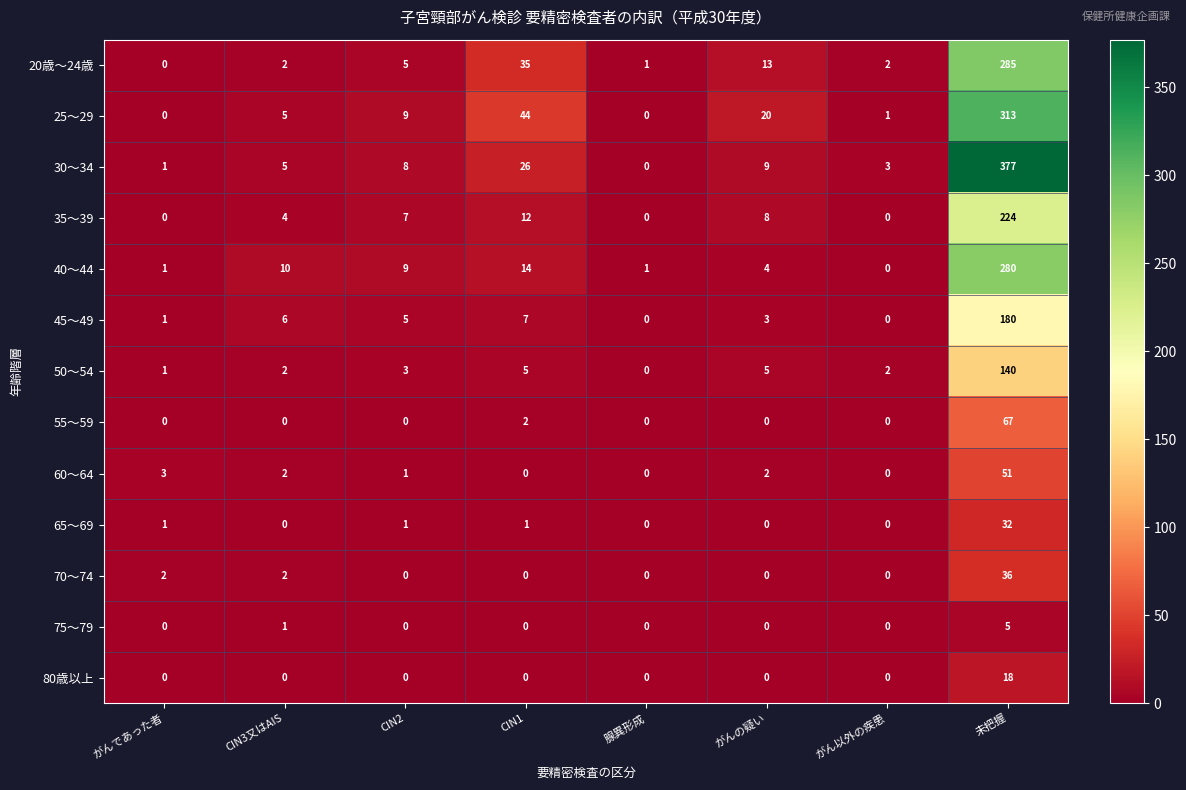

The 55～59 series shows 0 at がんの疑い. True or false?

True